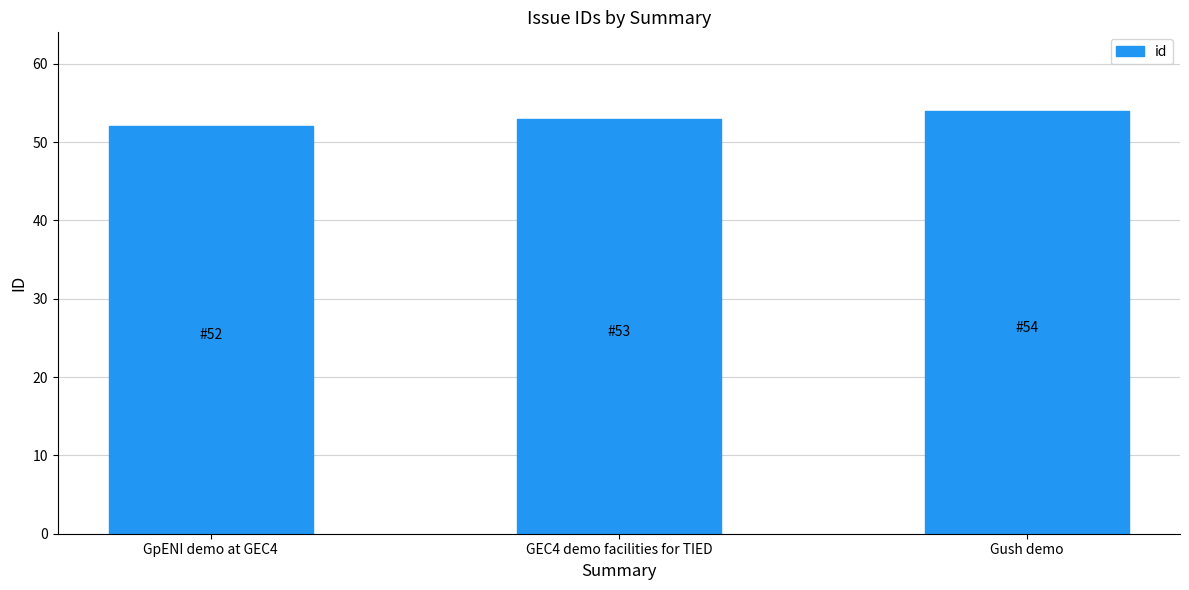

What is the difference between the second highest and minimum values?

1